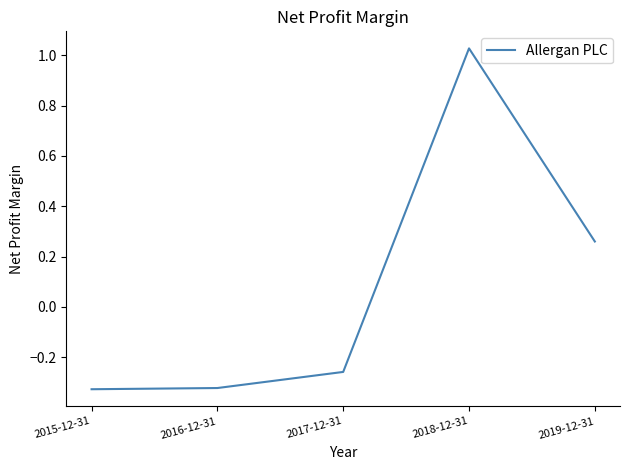

True or false: the data shows -0.4 at 2017-12-31.

False